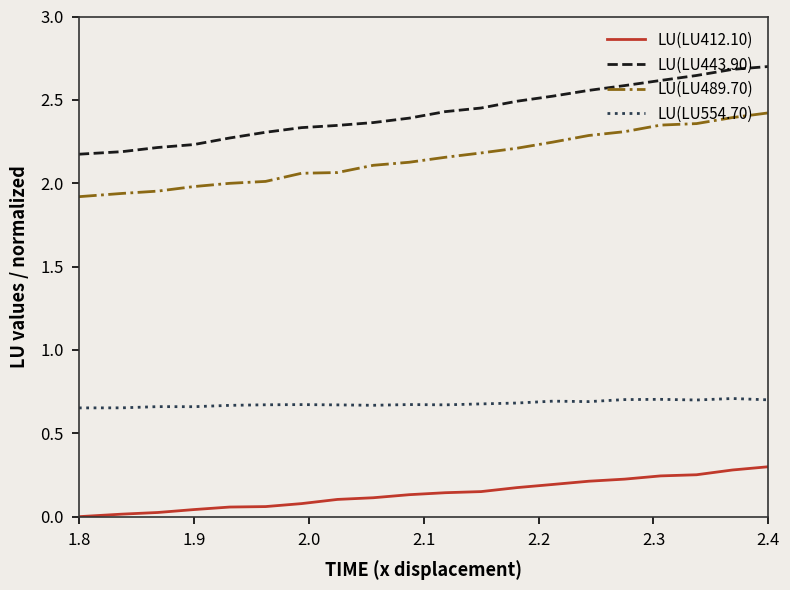

True or false: LU(LU554.70) and LU(LU489.70) intersect in this chart.

False